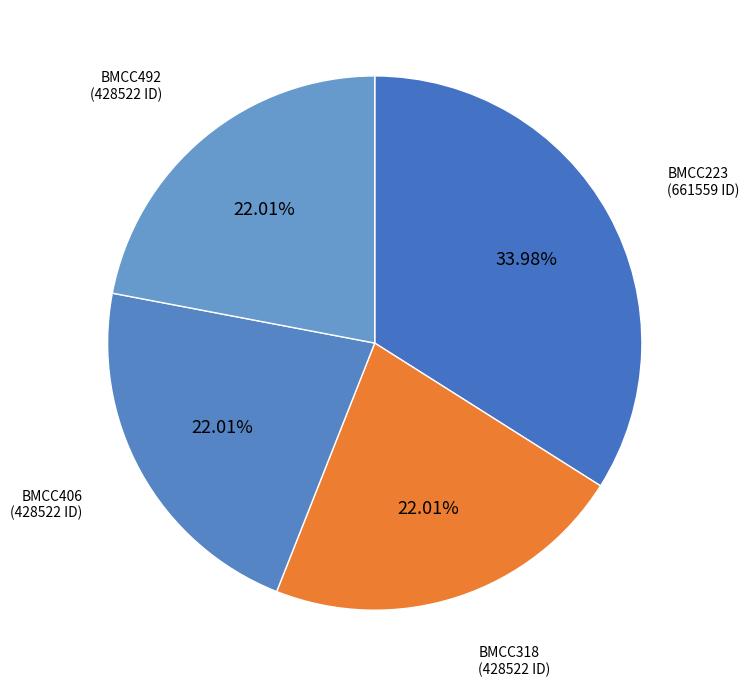

Count the number of slices in the pie.

4